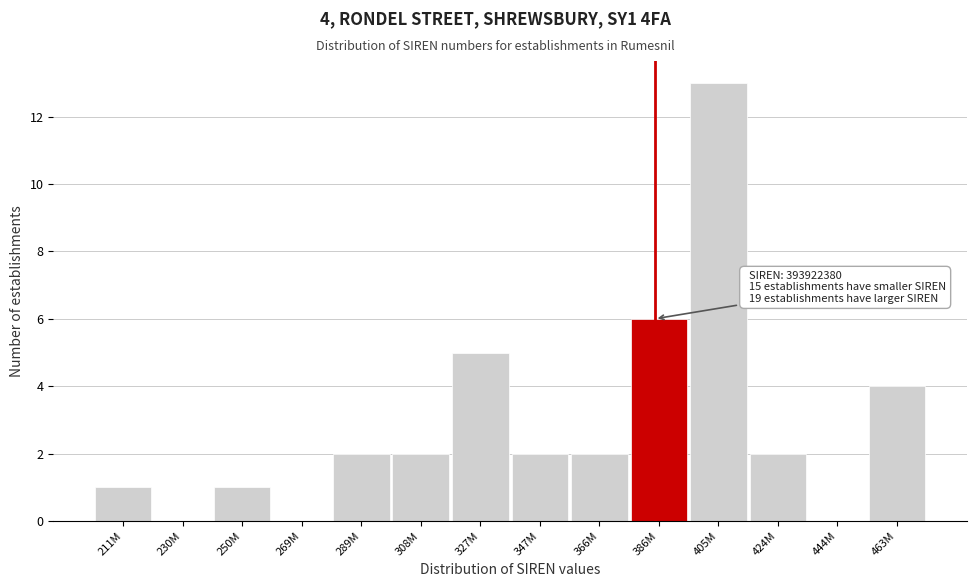

Reading right to left, what are all the values shown in this chart?

463M=4	444M=0	424M=2	405M=13	386M=6	366M=2	347M=2	327M=5	308M=2	289M=2	269M=0	250M=1	230M=0	211M=1